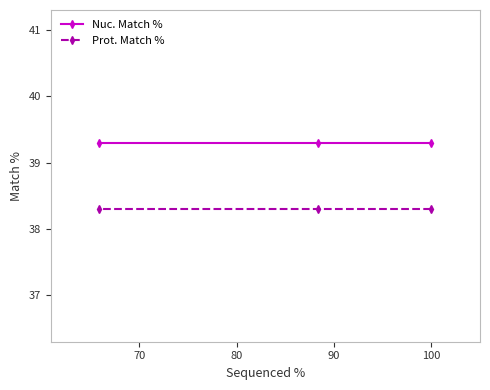

Rank the series by their average value, from lowest to highest.

Prot. Match %, Nuc. Match %